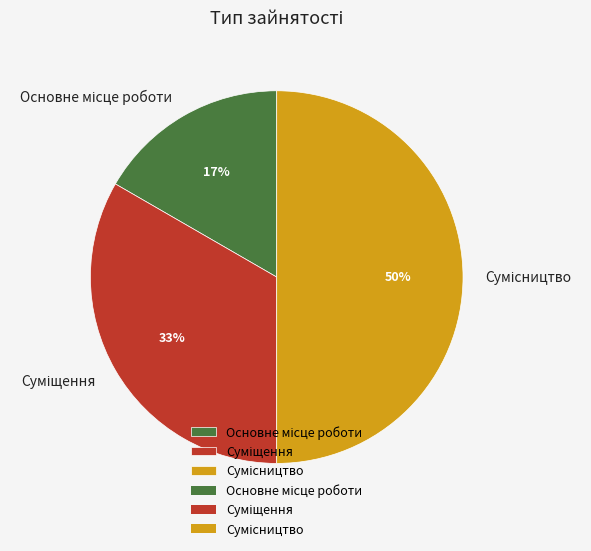

To the nearest percent, what is the average slice percentage?

33%